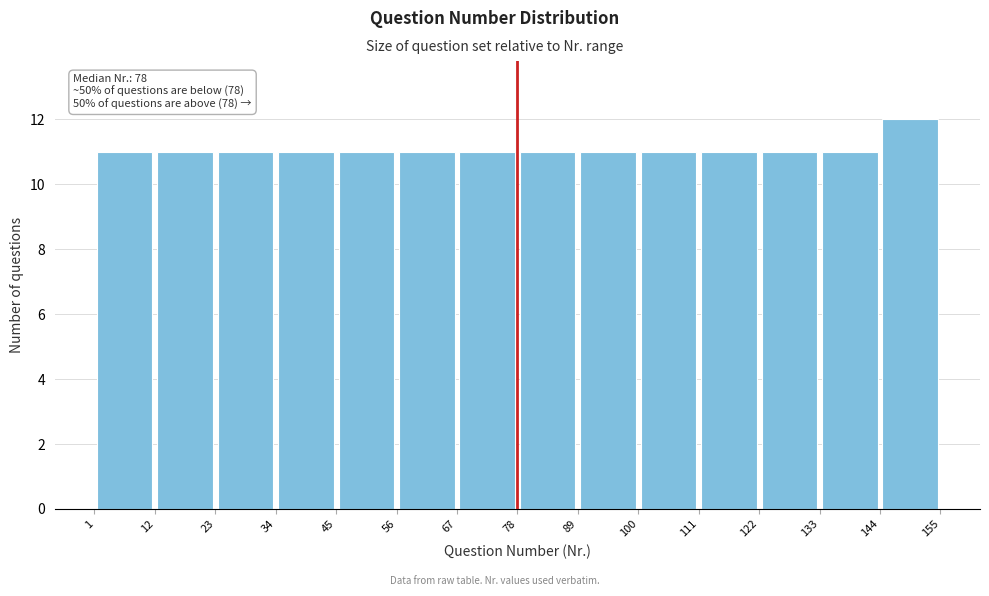

Over which range of the x-axis is the bar tallest?

144 to 155